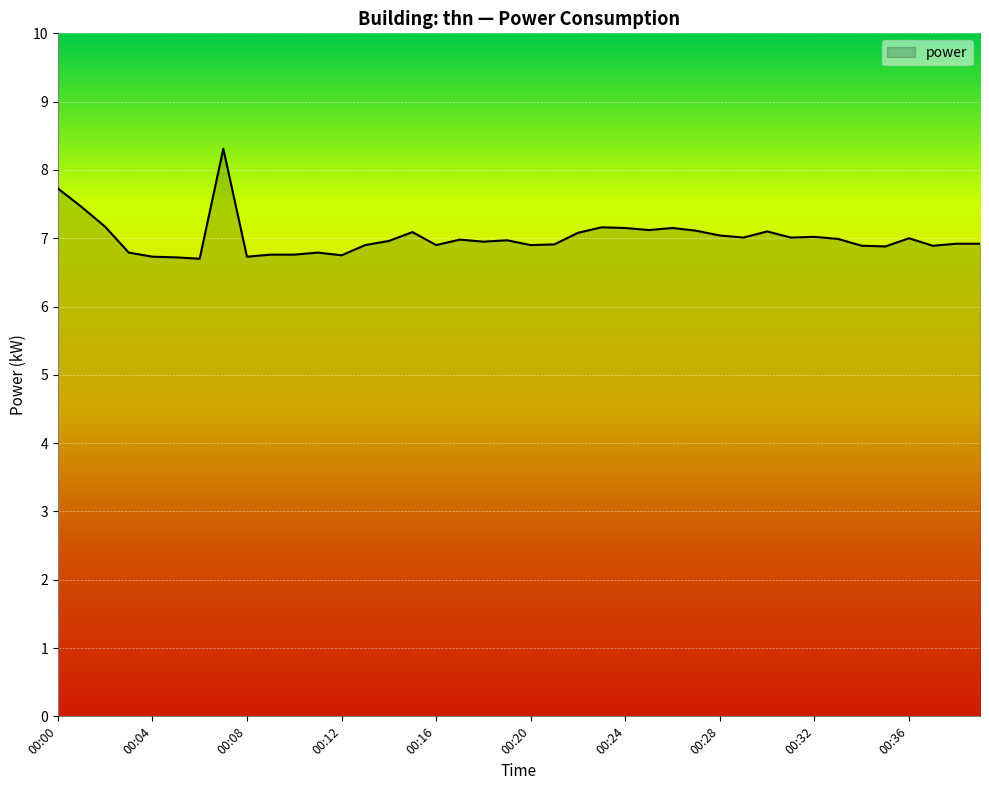

What is the sum of all values?

280.4